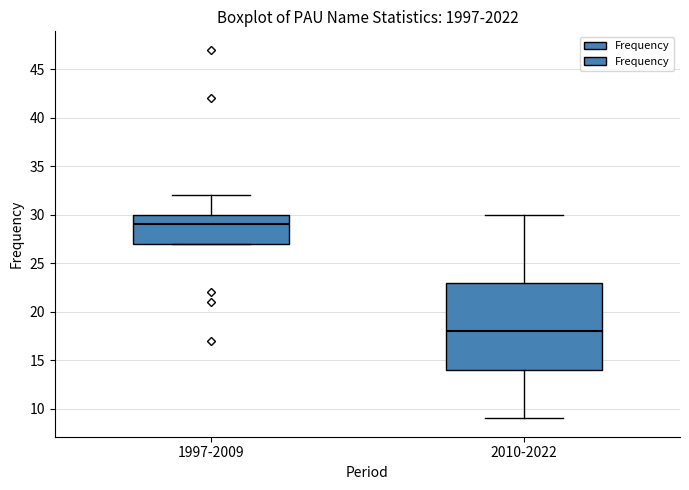

Reading left to right, read every box against the y-axis: the position of its median line, the range the box covers, and the ends of its whiskers. The values are not printed on the chart, so give them approximately, as read against the axis.

1997-2009: median 29, box 27 to 30, whiskers 27 to 32
2010-2022: median 18, box 14 to 23, whiskers 9 to 30